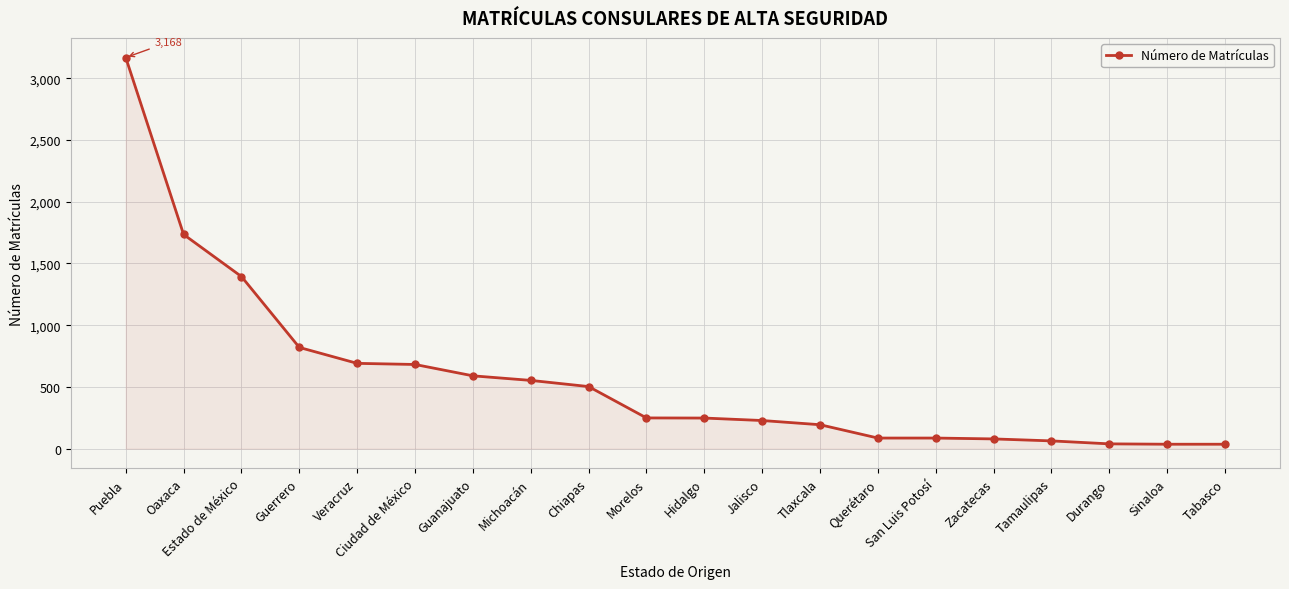

What is the difference between the values at Hidalgo and Morelos?

1